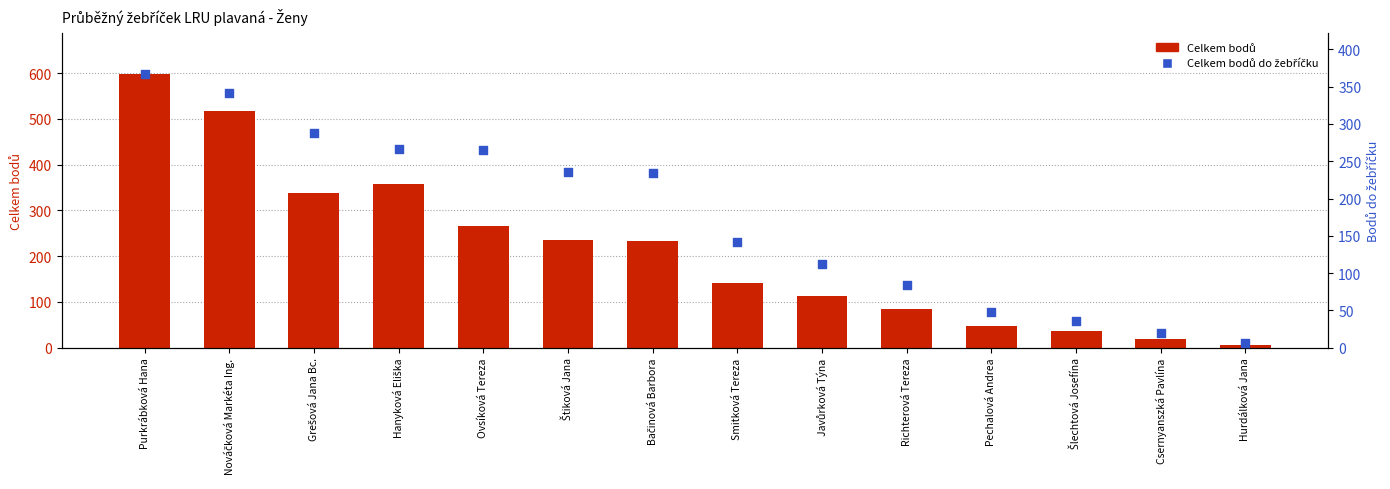

Which series has the largest total across all categories?

Celkem bodů